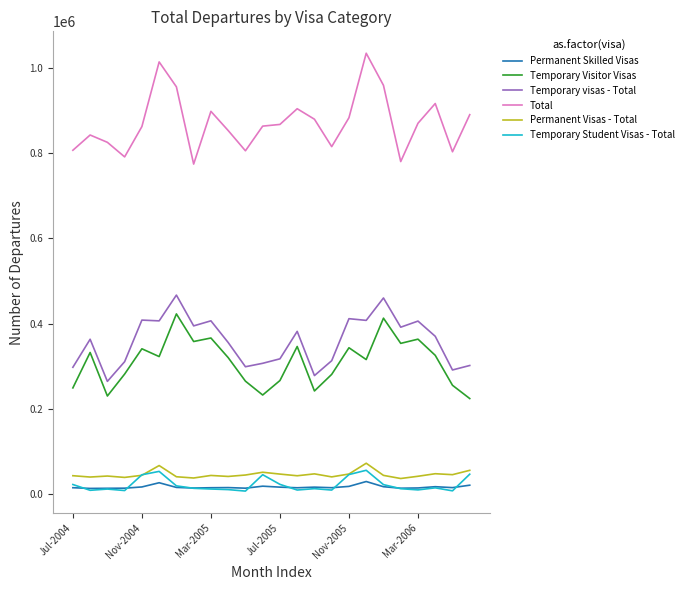

True or false: Temporary Student Visas - Total and Temporary Visitor Visas intersect in this chart.

False